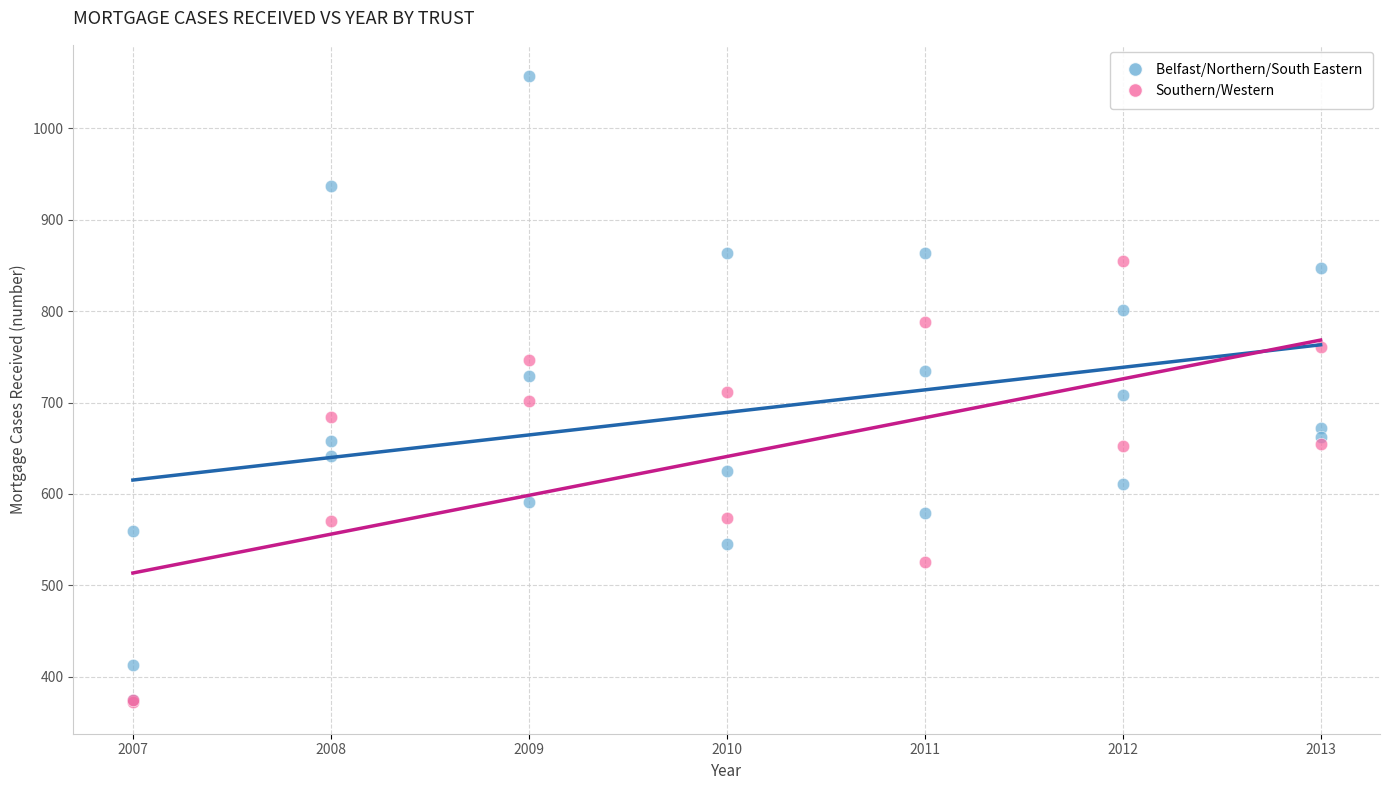

Which series contains the highest Y value?

Belfast/Northern/South Eastern